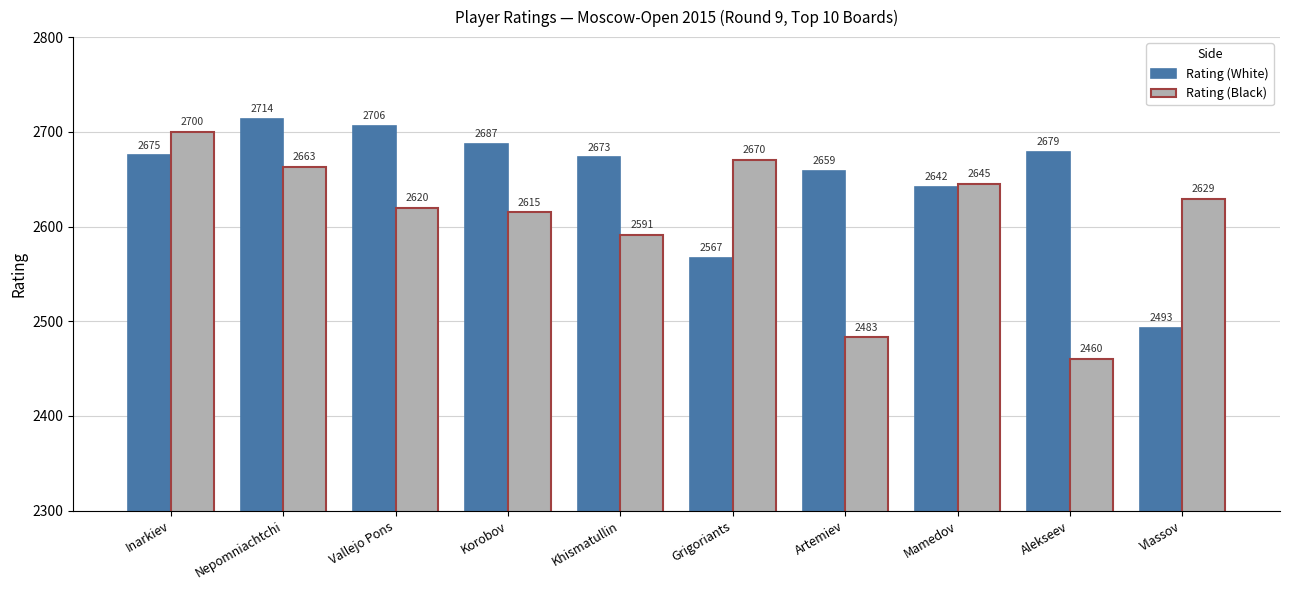

What are all the series names shown in the legend?

Rating (White), Rating (Black)